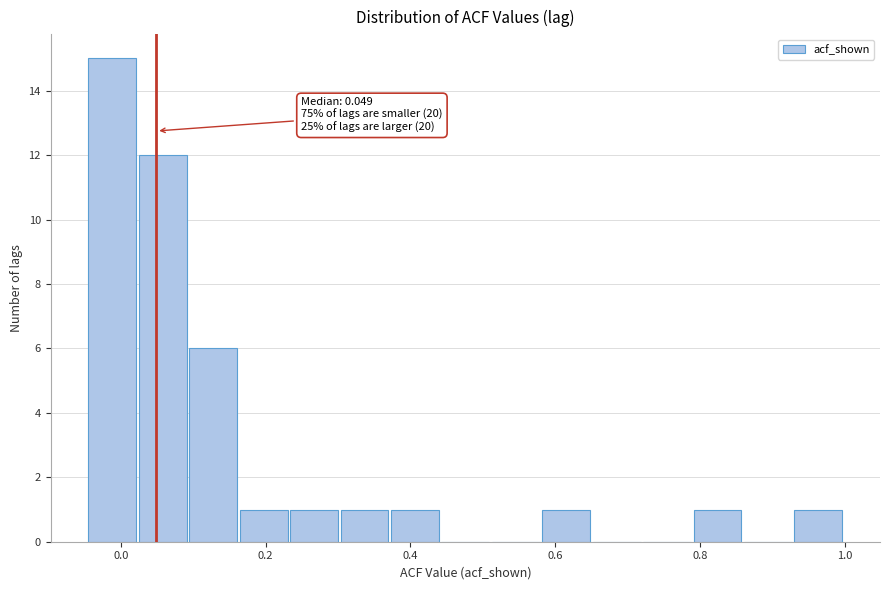

Around what value on the x-axis is the tallest bar? Give the approximate position of its centre, as read against the axis.

-0.02